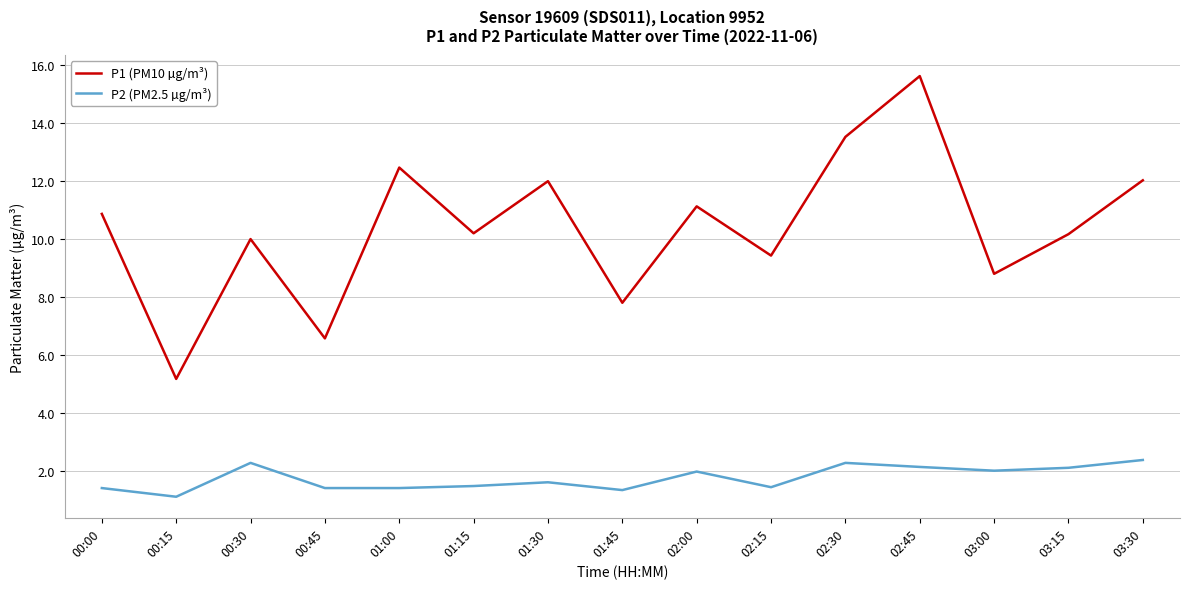

What is the difference between the P1 (PM10 µg/m³) values at 02:00 and 03:30?

0.9